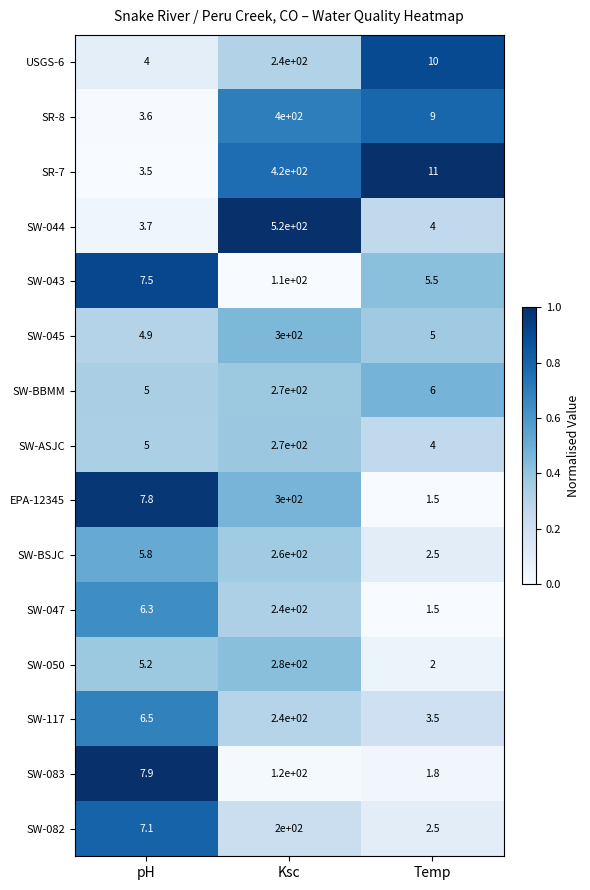

Rank the categories by SW-117 value from highest to lowest.

Ksc, pH, Temp